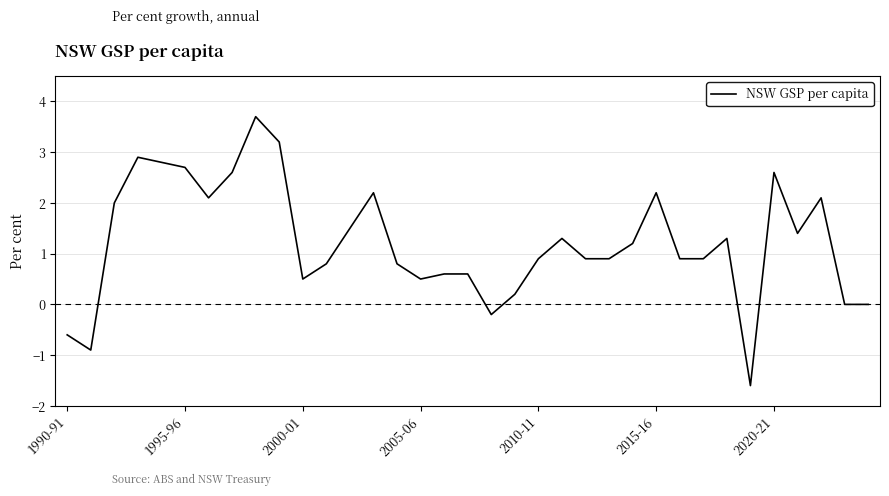

What is the difference between the maximum and minimum values?

5.3